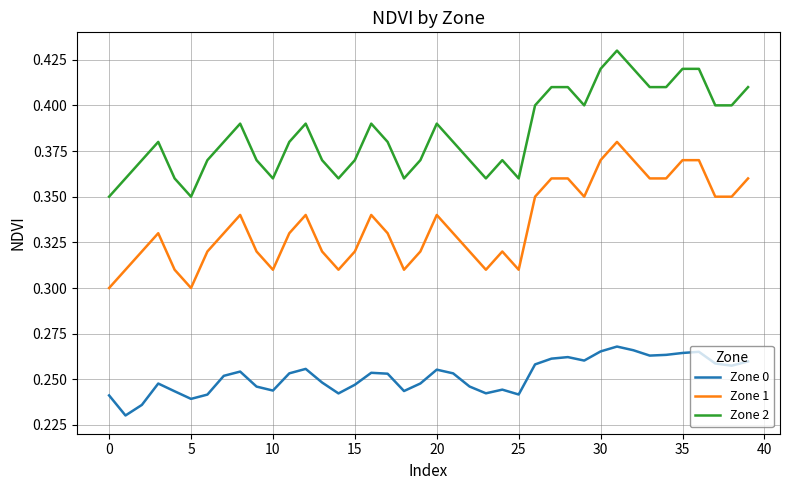

Rank the series by their average value, from highest to lowest.

Zone 2, Zone 1, Zone 0